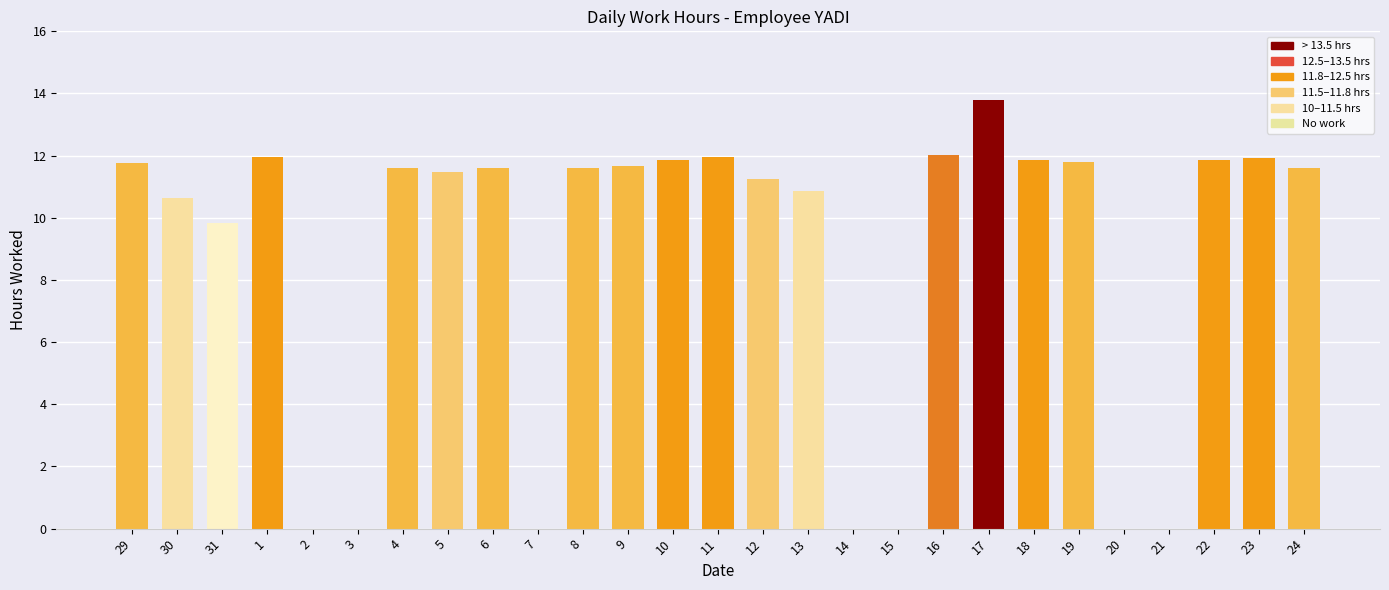

What is the difference between the values at 24 and 13?

0.7